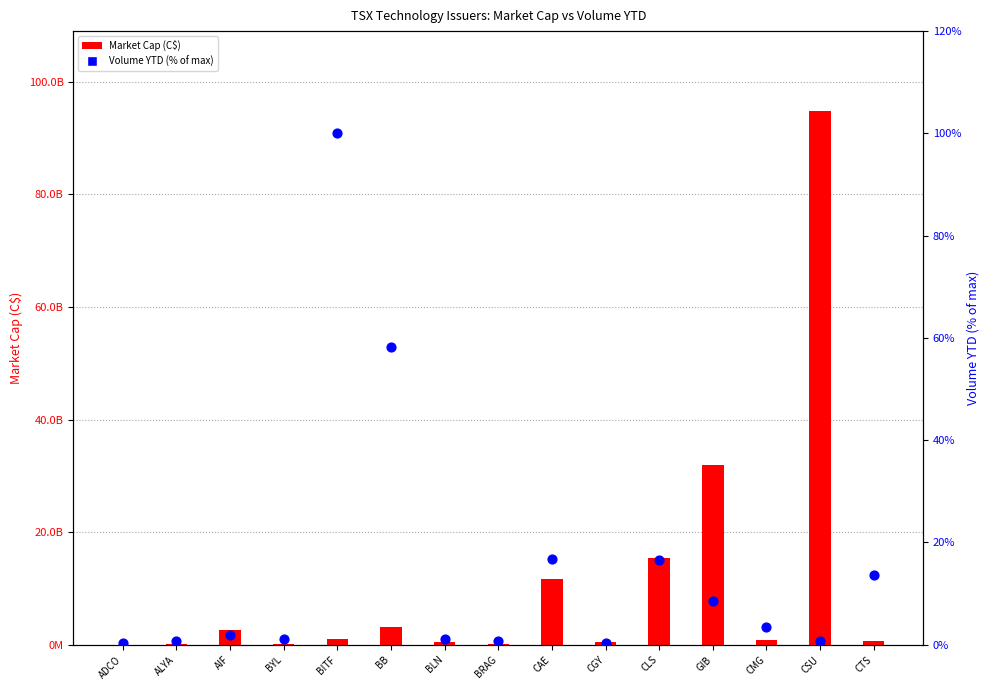

Is the value of Volume YTD (% of max) at BRAG greater than the value of Market Cap (C$) at ADCO?

No